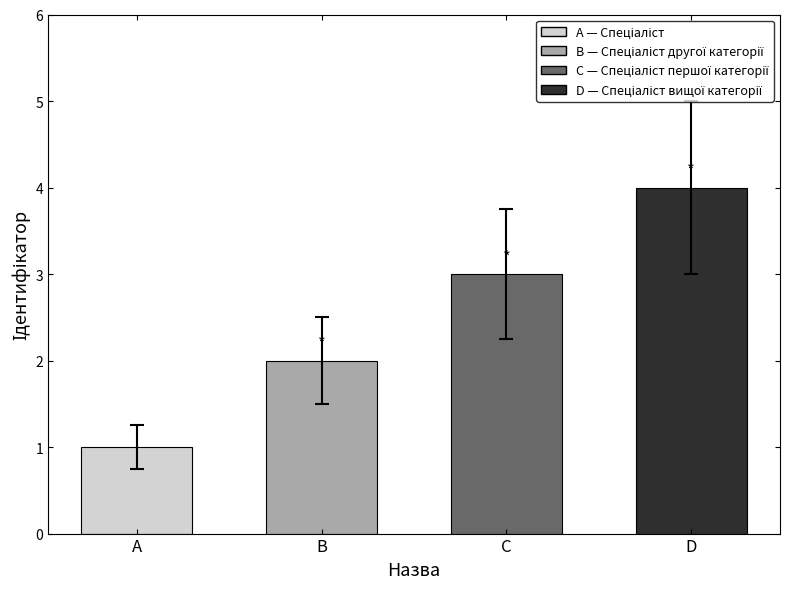

At which label does the data first exceed 3?

Спеціаліст вищої категорії